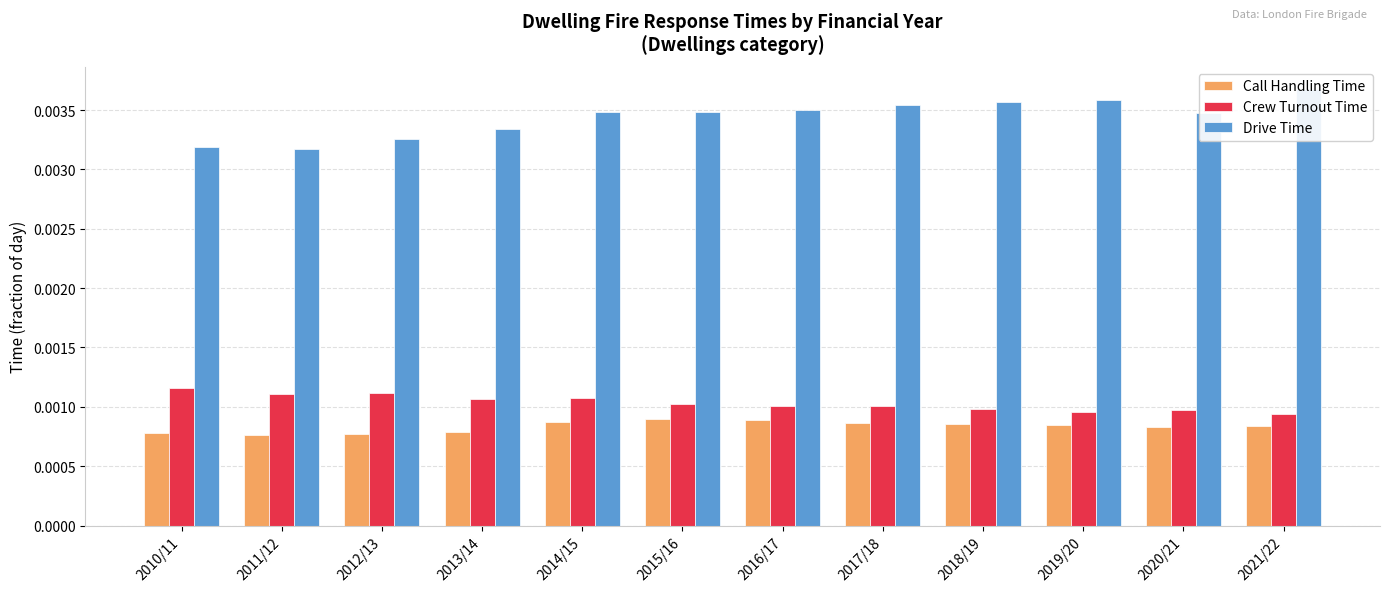

How many bars are there in total?

36